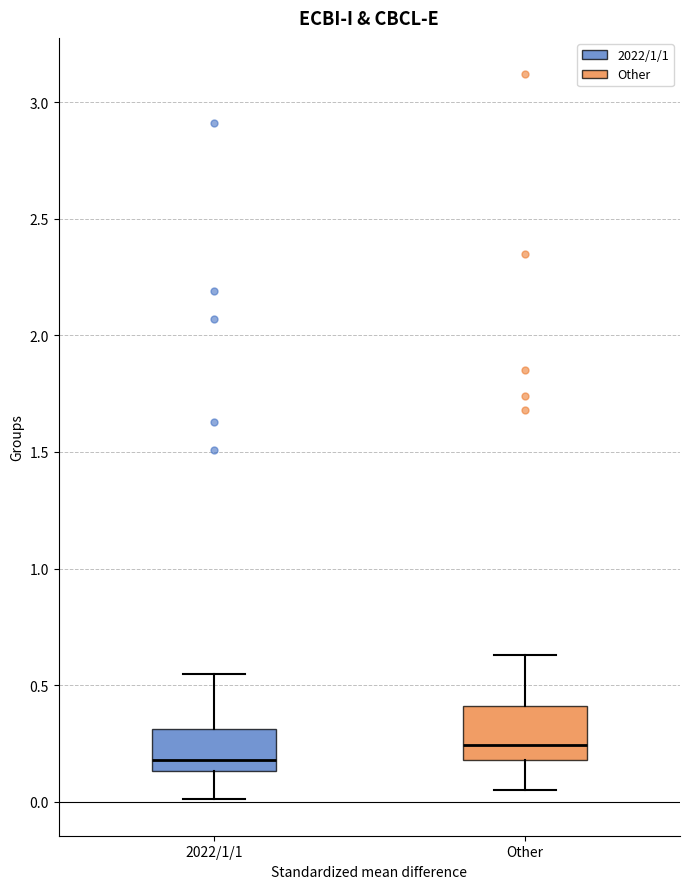

Which box is the tallest, from its lower edge to its upper edge?

Other